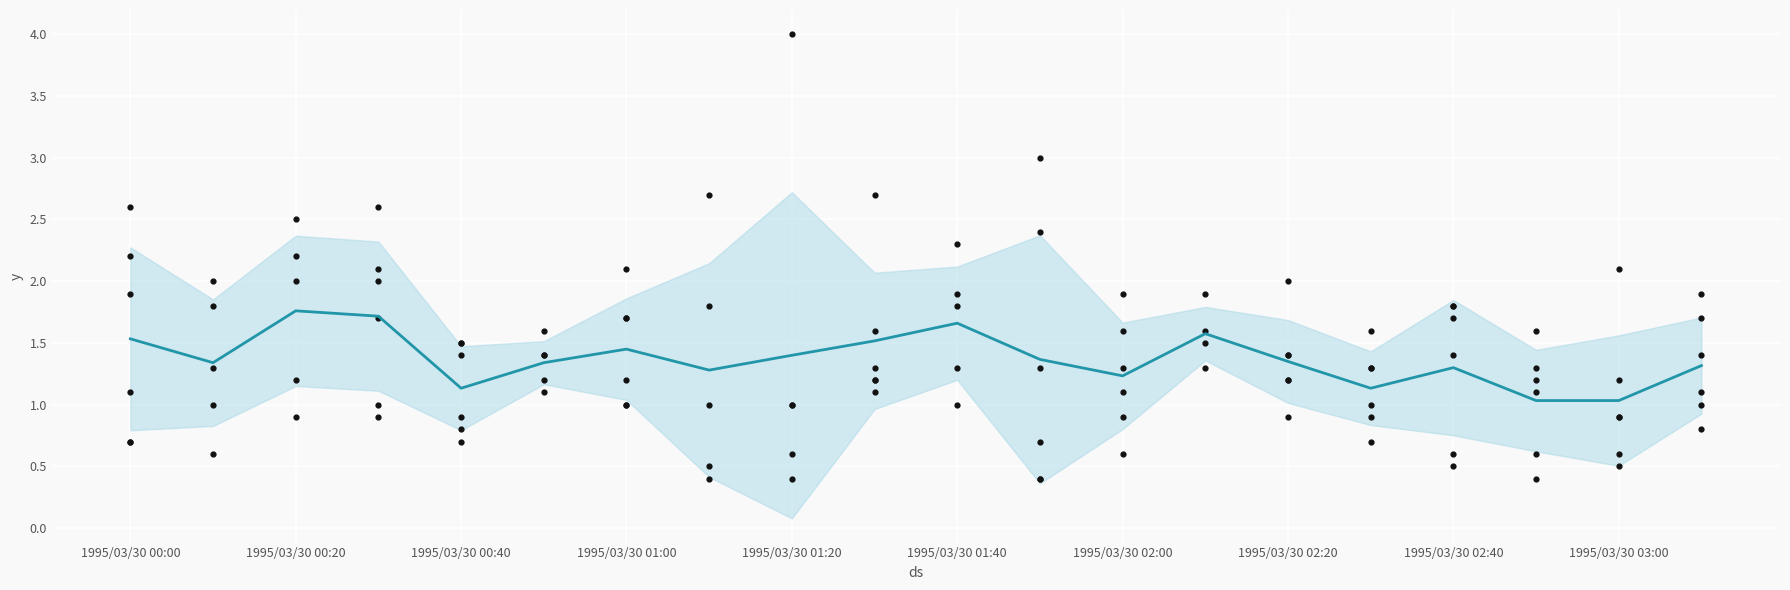

Approximately how many times larger is the value at 1995/03/30 00:20 compared to 1995/03/30 01:20?

1.2